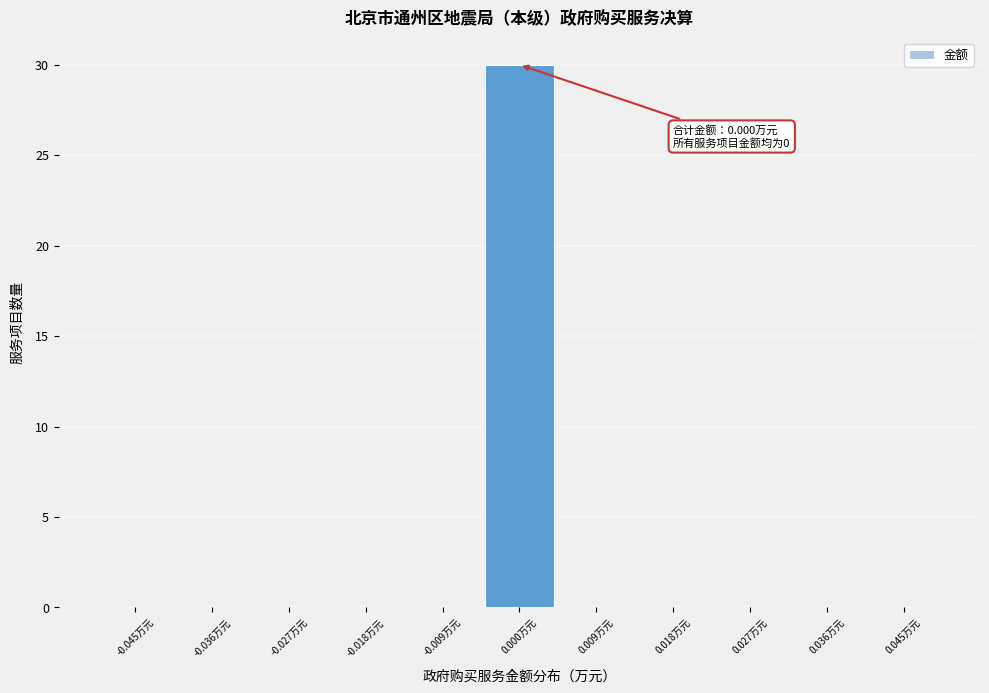

Over which range of the x-axis is the bar tallest?

-0.005 to 0.005